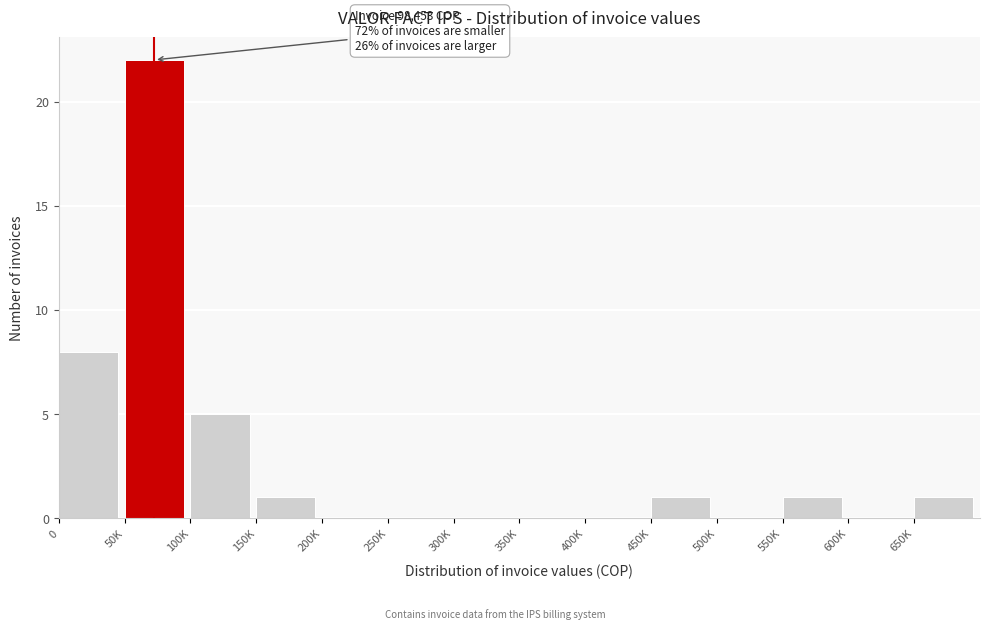

Reading left to right, extract all data points from this chart.

0=8	50K=22	100K=5	150K=1	200K=0	250K=0	300K=0	350K=0	400K=0	450K=1	500K=0	550K=1	600K=0	650K=1